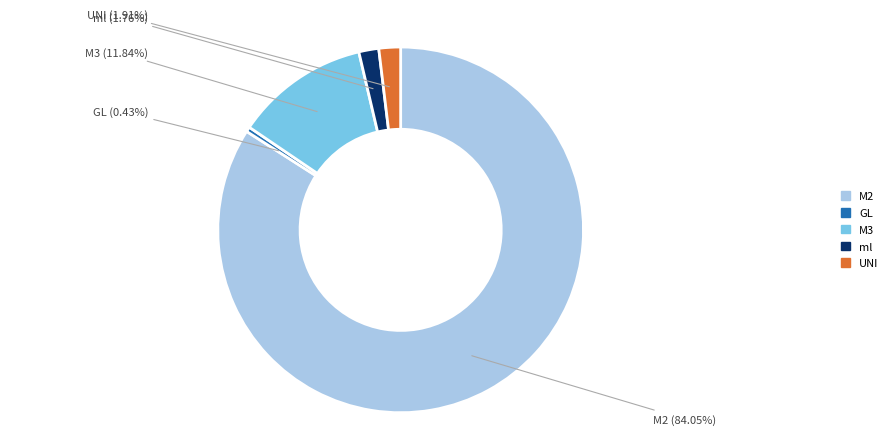

Is there a majority slice in this chart?

Yes